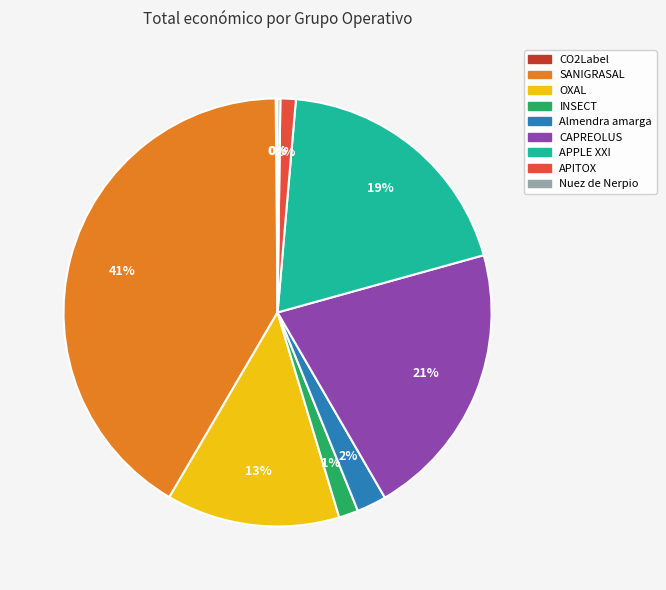

Is the sum of INSECT and CAPREOLUS greater than half?

No